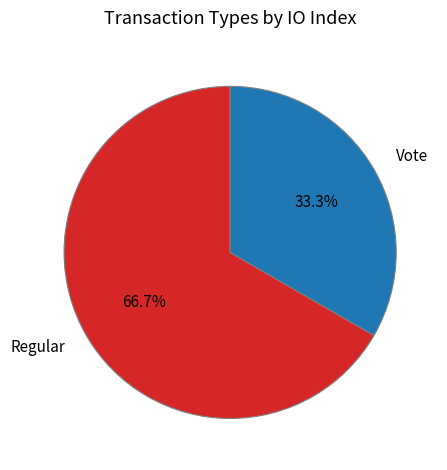

To the nearest percent, what portion does Regular represent?

67%